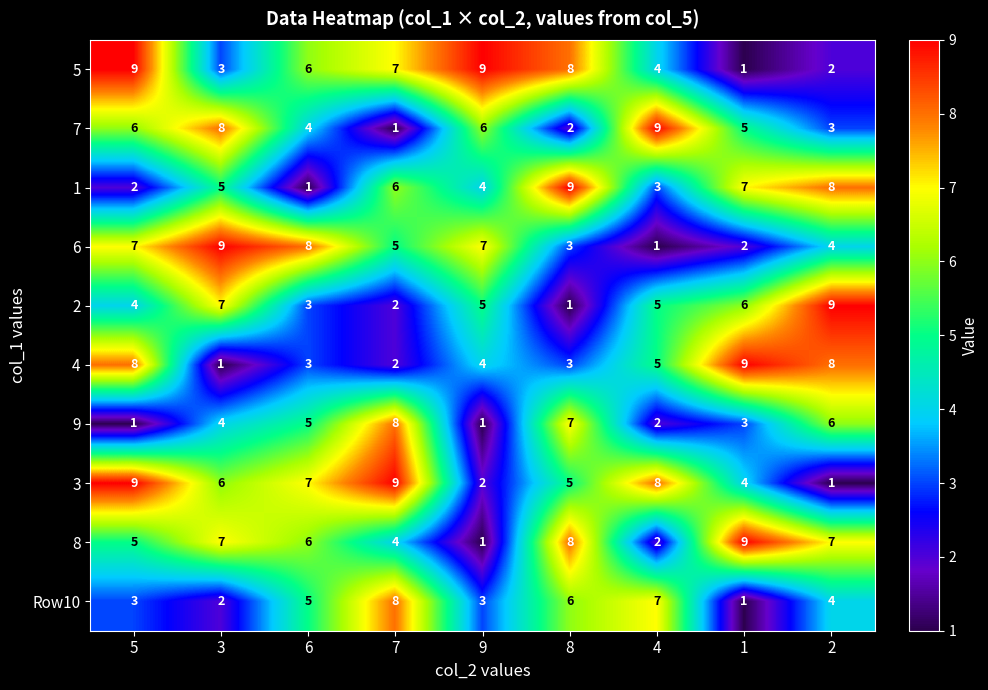

The value of Row10 at 6 is 5. True or false?

True